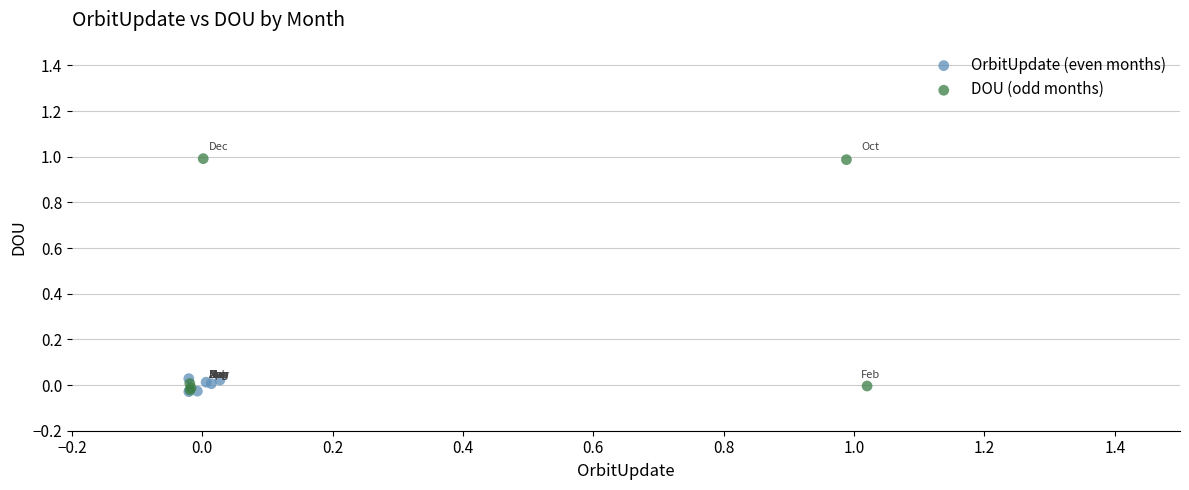

Which series reaches the maximum Y coordinate?

DOU (odd months)